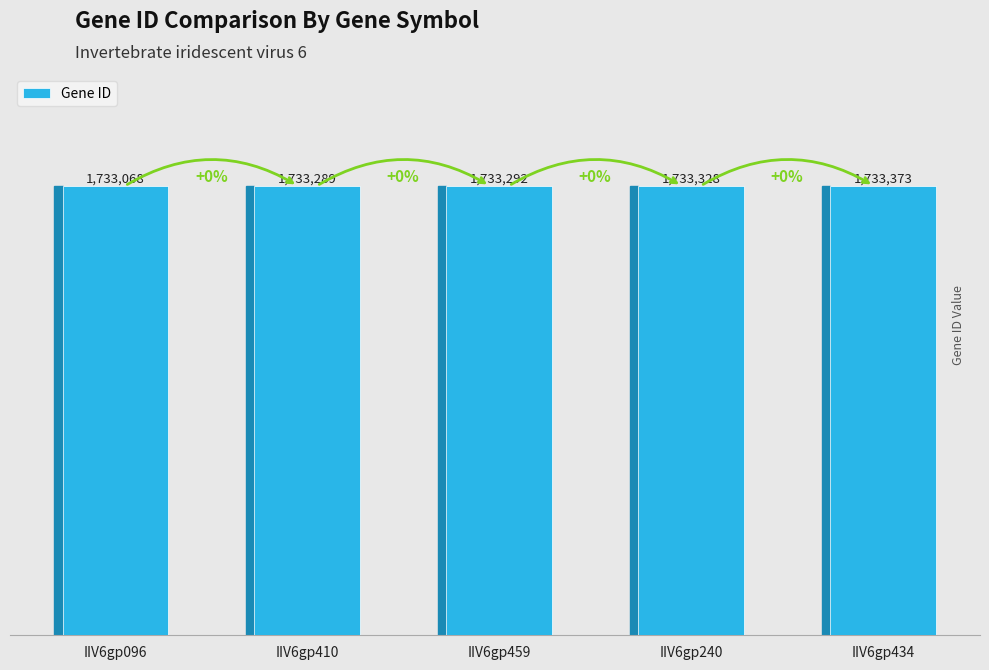

Where does the data first go above 1733292?

IIV6gp240